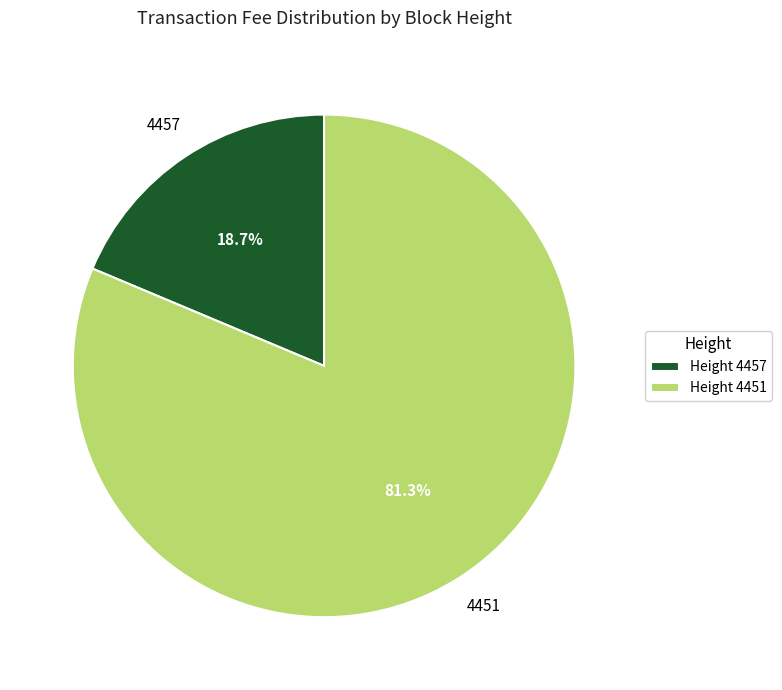

What portion of the pie excludes Height 4451?

18.7%